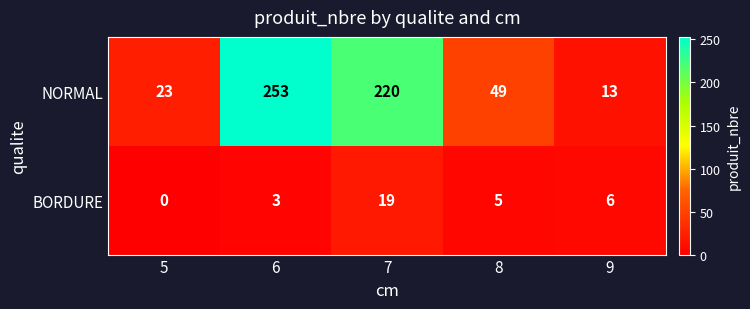

Which category has the highest value across all series?

6